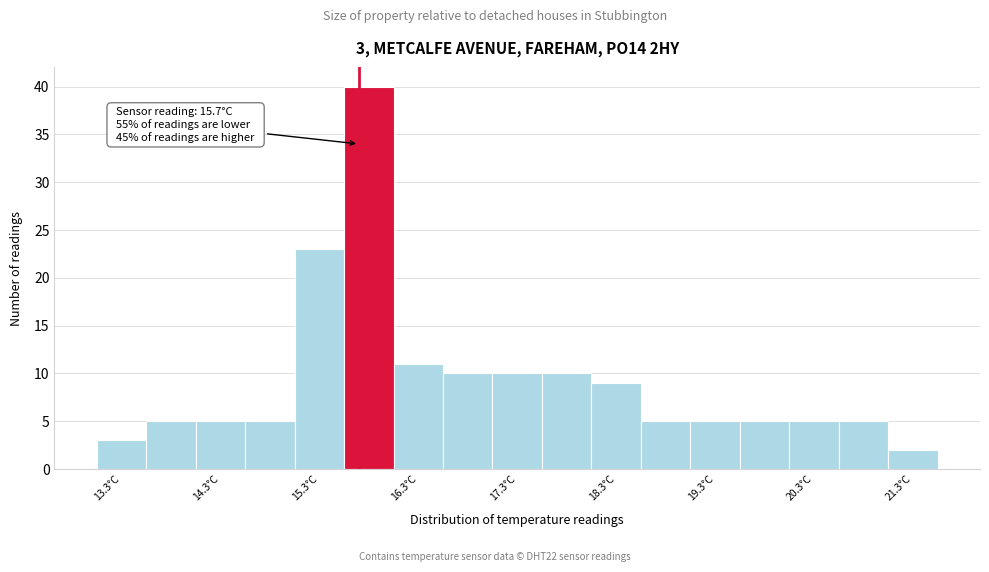

Over which range of the x-axis is the bar tallest?

15.55 to 16.05